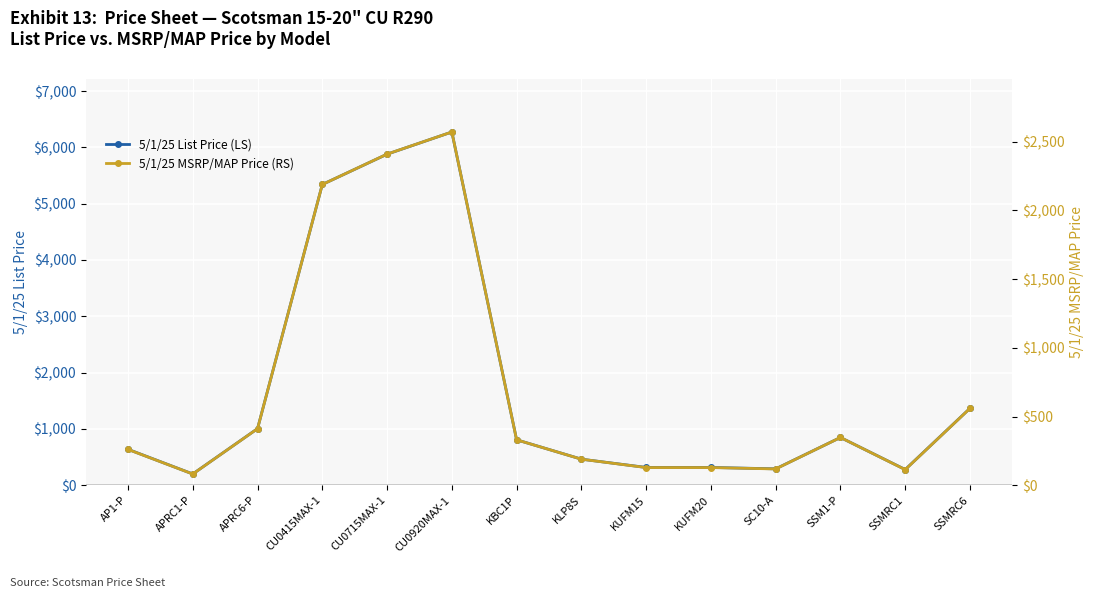

How many lines are shown in the chart?

2